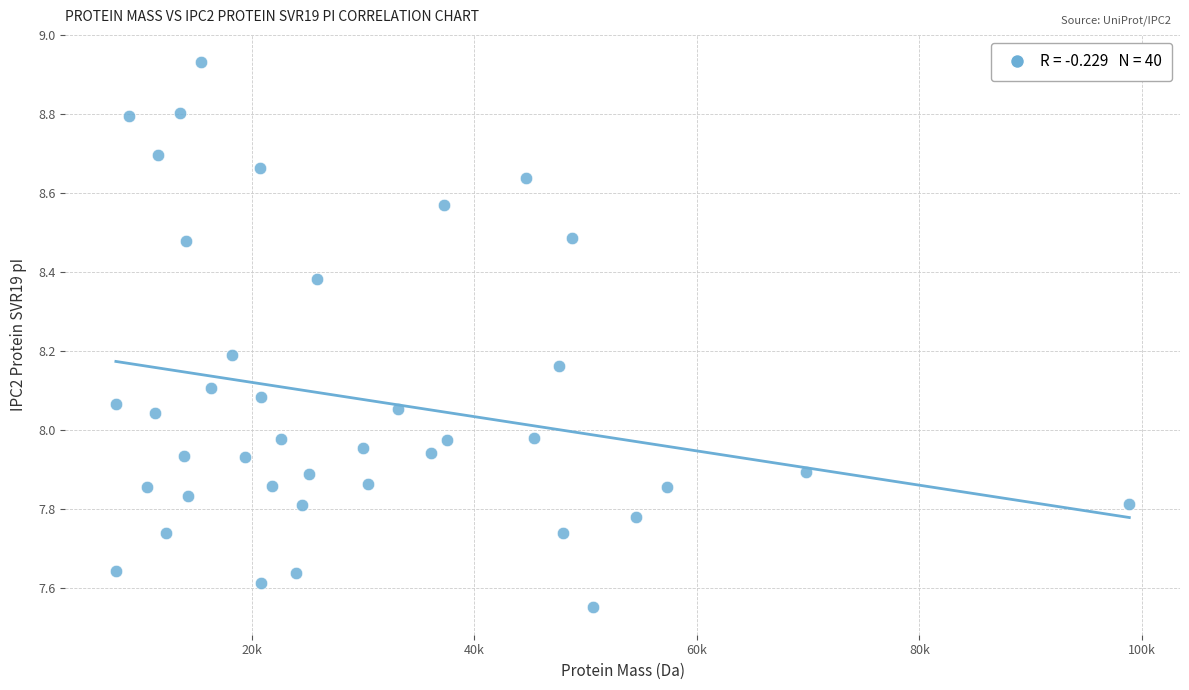

What is the range of X values (max minus min)?

91100.8